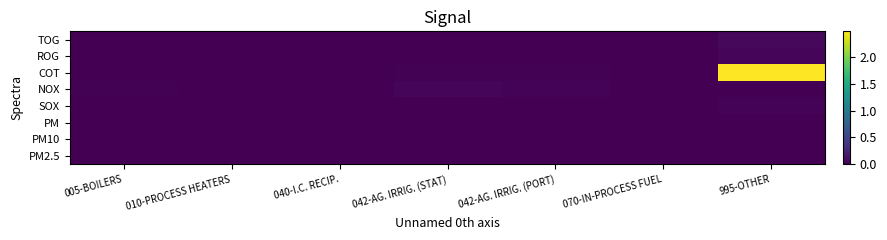

Between 040-I.C. RECIP. and 005-BOILERS, which is larger?

040-I.C. RECIP.